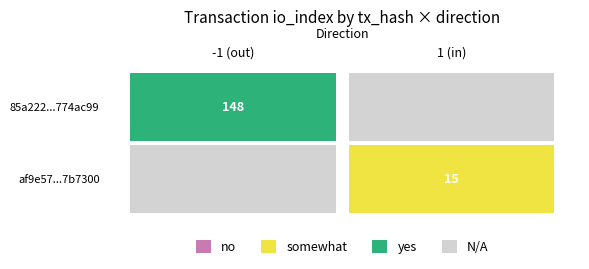

Reading left to right, what are all the values shown in this chart?

85a222006b630d8514eca063ad5d3cdd774ac99: -1	148
af9e57dd2ed87482602873296e9e20fad7b7300: 1	15